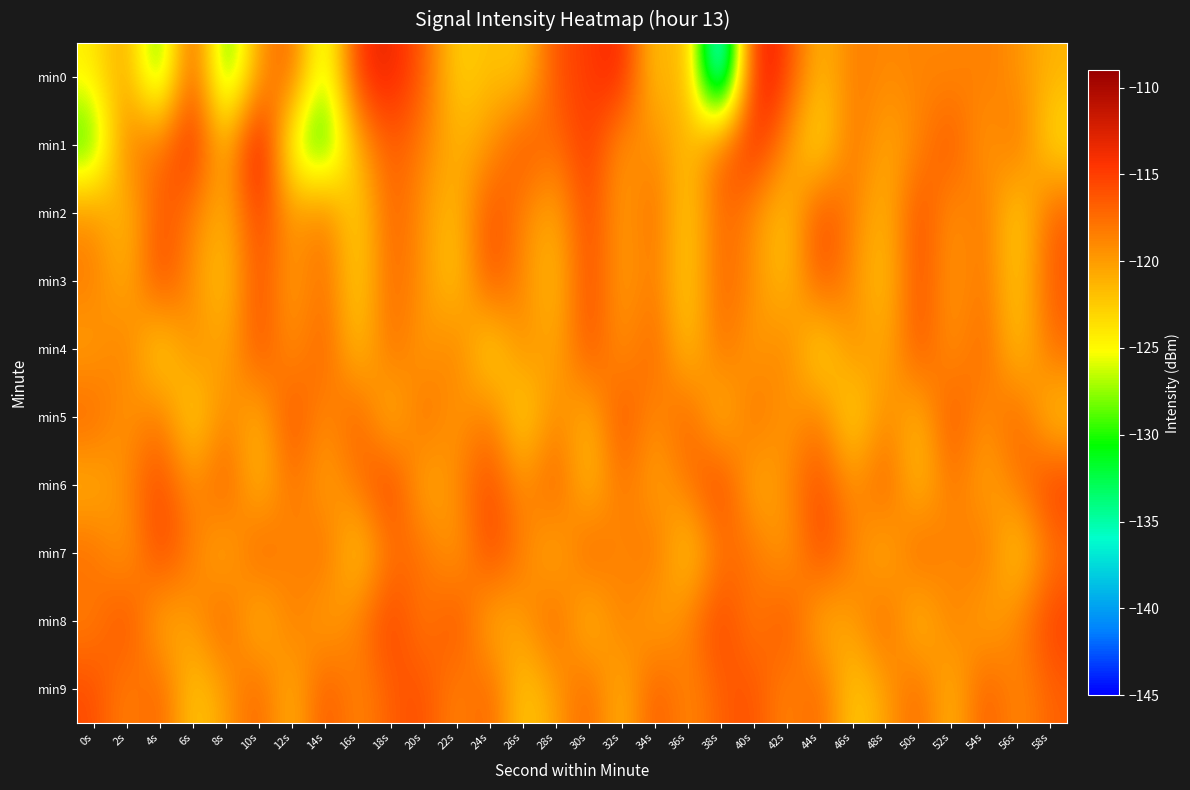

What is the maximum value shown in the chart?

-110.0